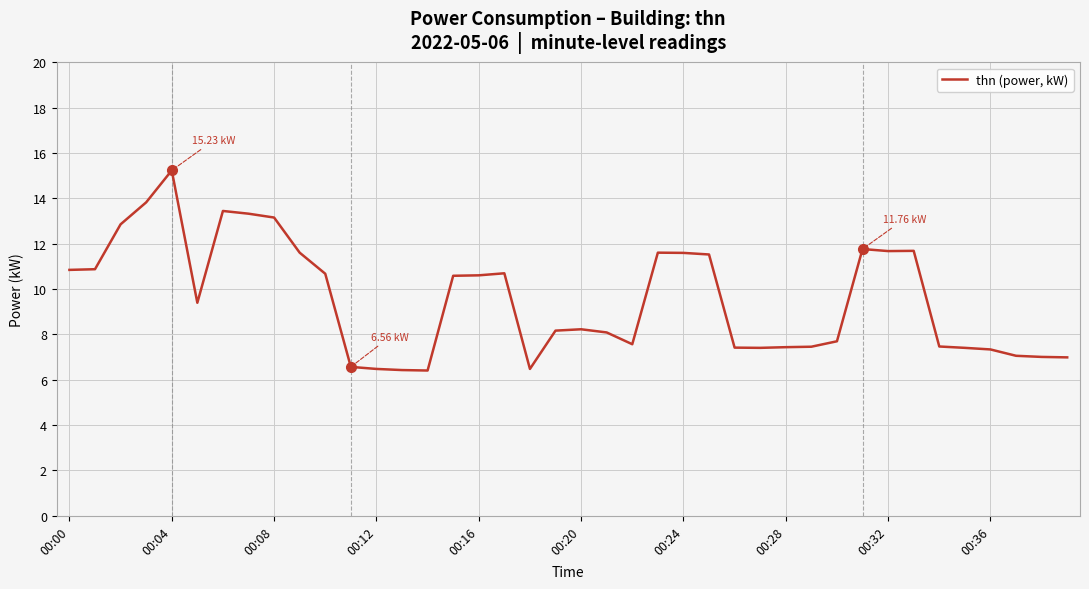

What is the smallest value displayed?

6.4